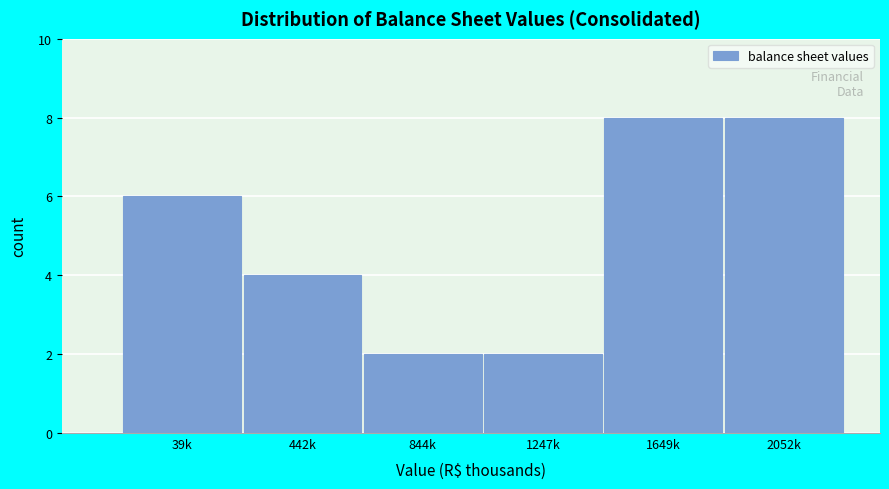

Reading left to right, list all the values displayed in this chart.

6	4	2	2	8	8